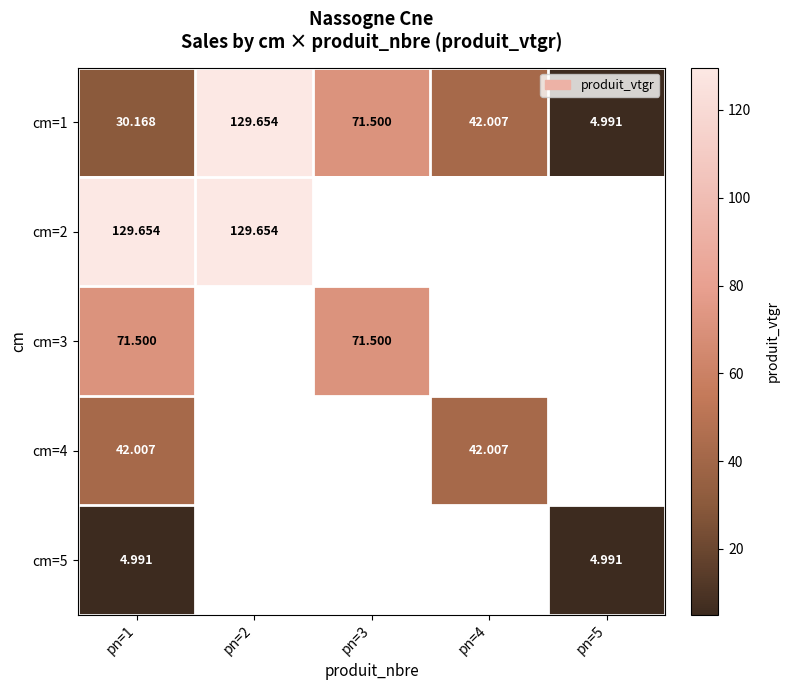

List the series in order of their peak value, lowest first.

cm=5, cm=4, cm=3, cm=1, cm=2